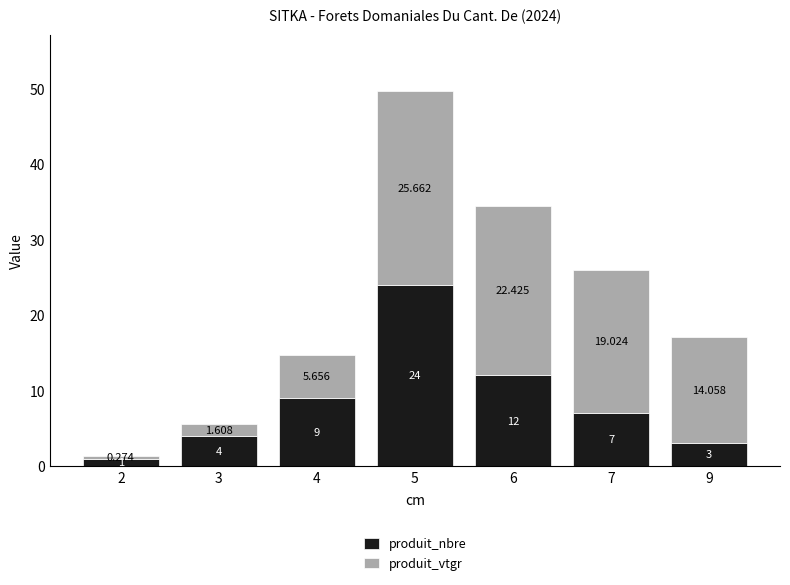

What is the value of the produit_nbre bar at the 6th from the left?

7.0